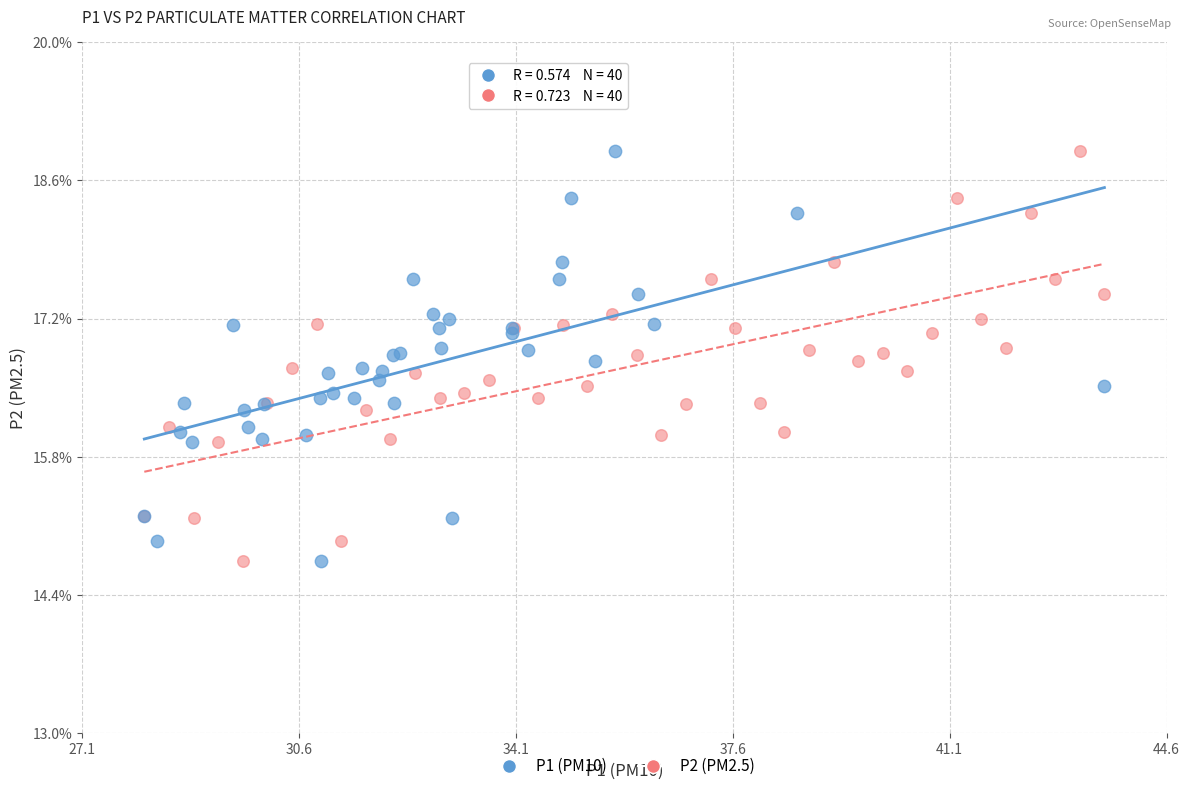

What are all the series names shown in the legend?

P1 (PM10), P2 (PM2.5)